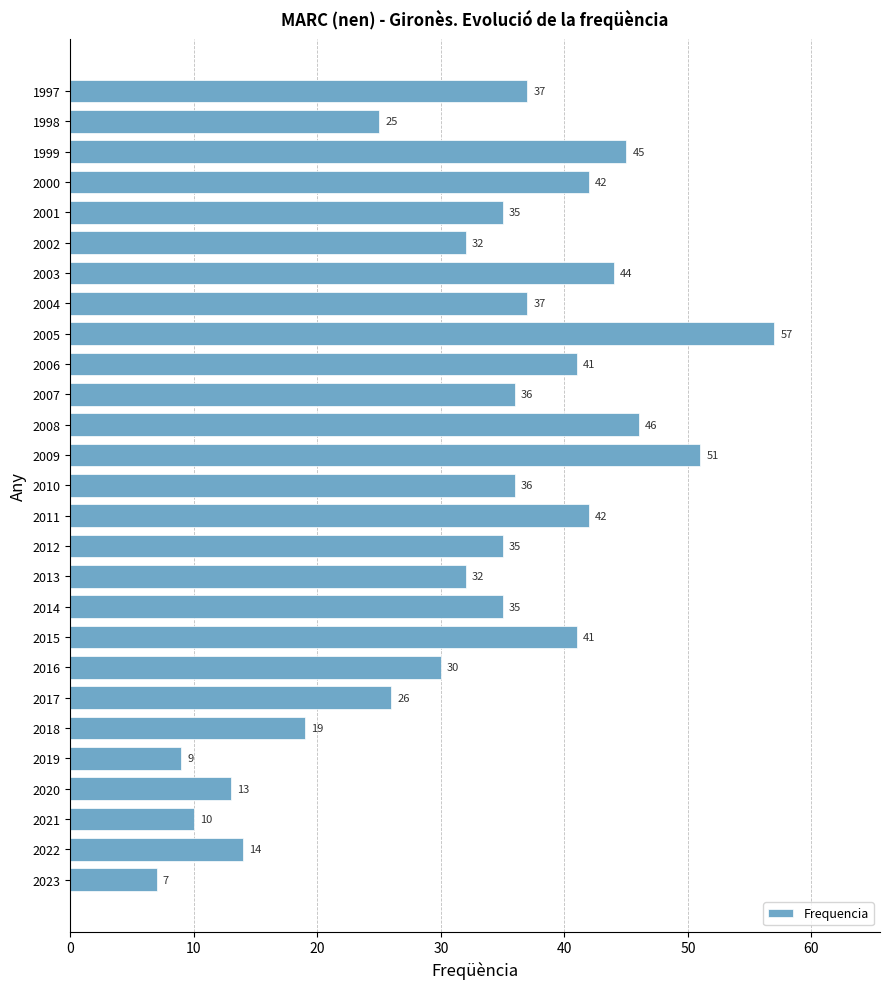

How many categories are shown in the chart?

27